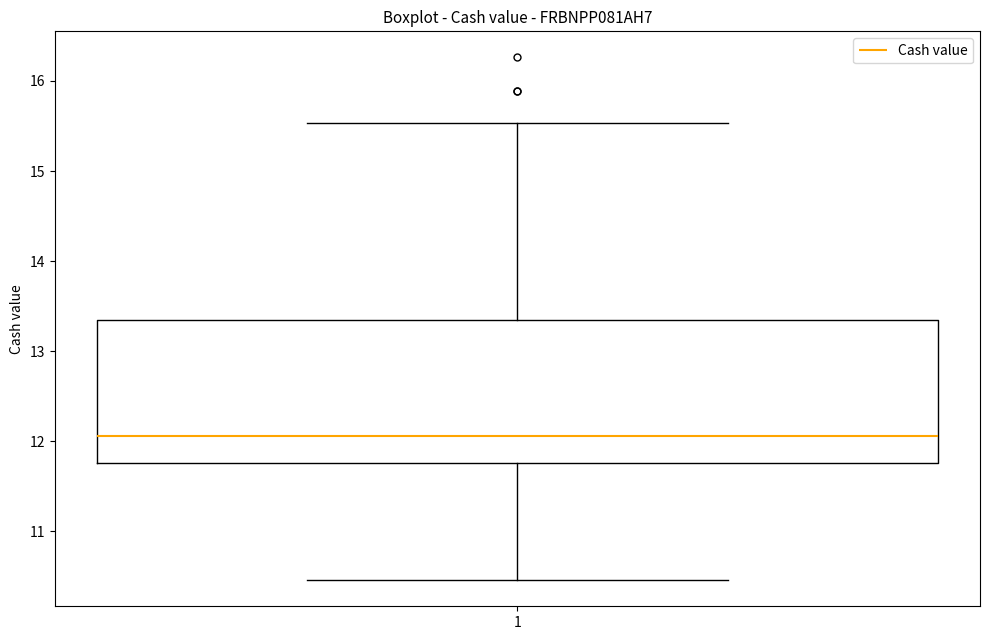

Read this box plot against the y-axis: the position of the median line, the range covered by the box, and the ends of both whiskers. The values are not printed on the chart, so give them approximately, as read against the axis.

median 12.1, box 11.8 to 13.4, whiskers 10.5 to 15.5